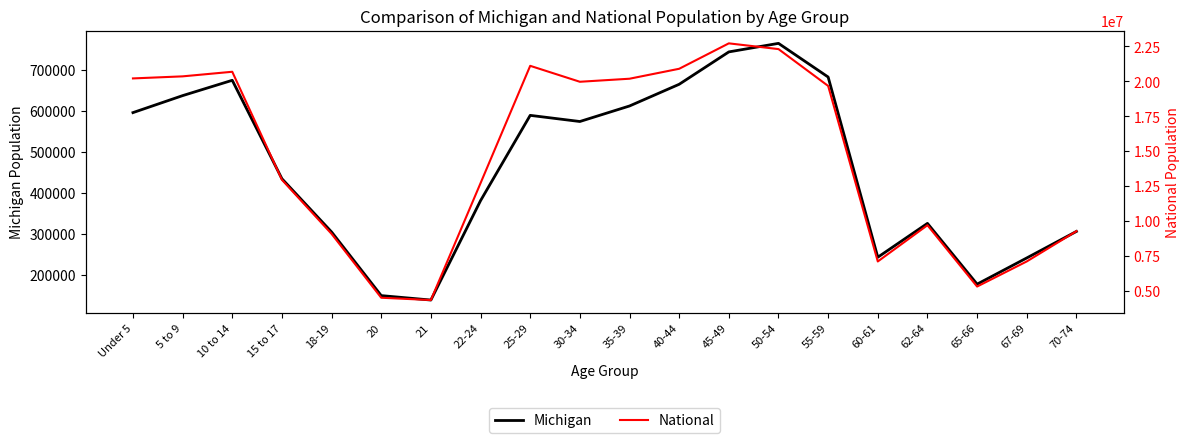

What is the sum of the Michigan values at 65-66 and 21?

315797